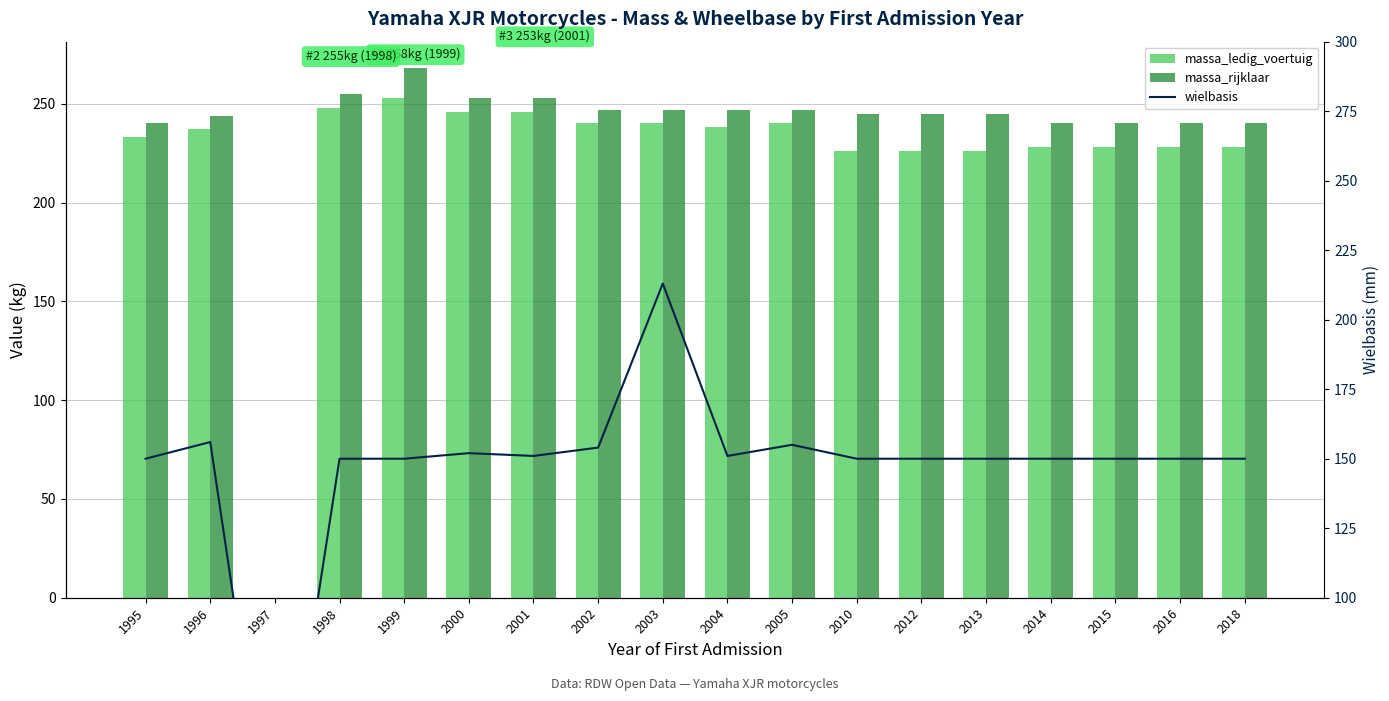

What is the sum of all massa_rijklaar values?

4196